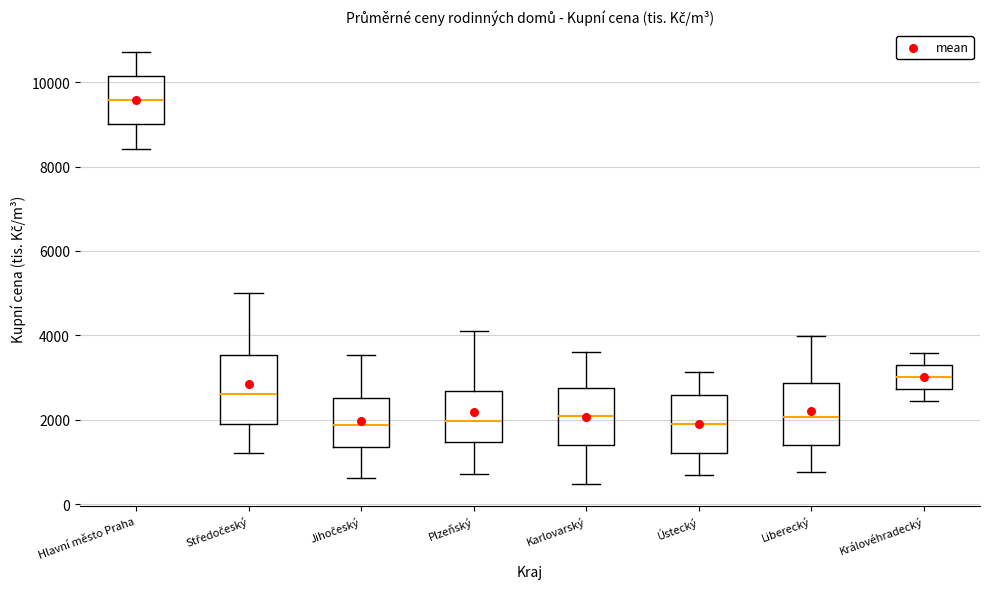

Reading left to right, read every box against the y-axis: the position of its median line, the range the box covers, and the ends of its whiskers. The values are not printed on the chart, so give them approximately, as read against the axis.

Hlavní město Praha: median 9600, box 9000 to 10200, whiskers 8400 to 10800
Středočeský: median 2600, box 2000 to 3600, whiskers 1200 to 5000
Jihočeský: median 1800, box 1400 to 2600, whiskers 600 to 3600
Plzeňský: median 2000, box 1400 to 2600, whiskers 800 to 4200
Karlovarský: median 2000, box 1400 to 2800, whiskers 400 to 3600
Ústecký: median 1800, box 1200 to 2600, whiskers 600 to 3200
Liberecký: median 2000, box 1400 to 2800, whiskers 800 to 4000
Královéhradecký: median 3000, box 2800 to 3200, whiskers 2400 to 3600